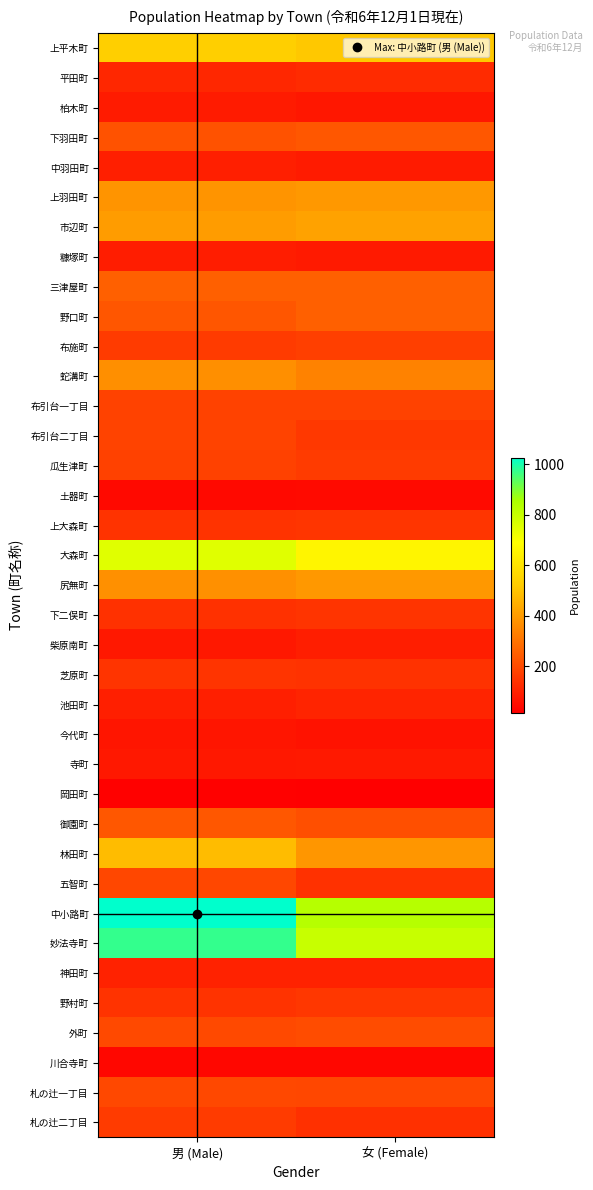

Between 男 (Male) and 女 (Female), which is larger?

男 (Male)